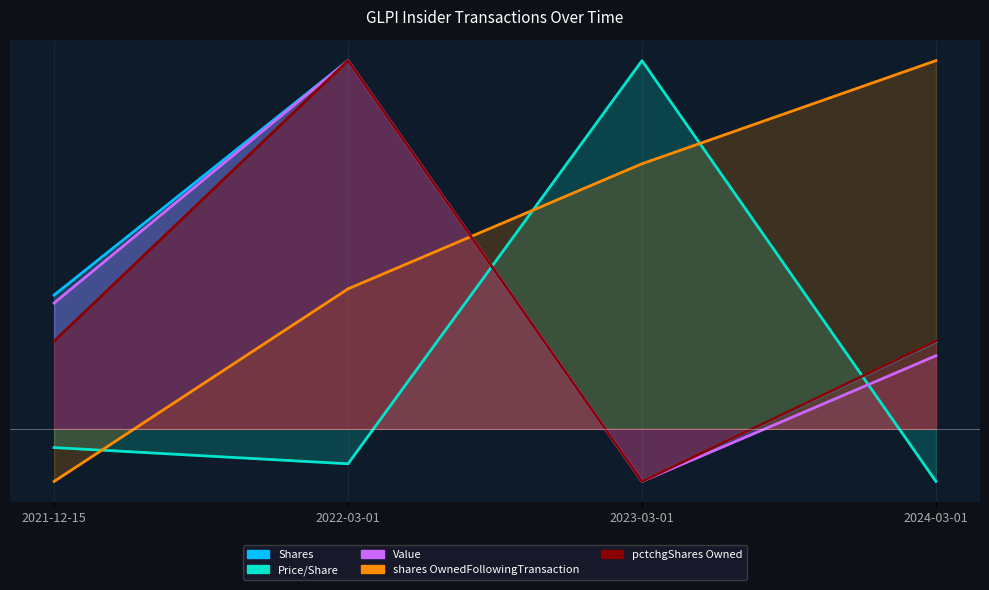

Which has a higher value, 2024-03-01 or 2023-03-01?

2024-03-01